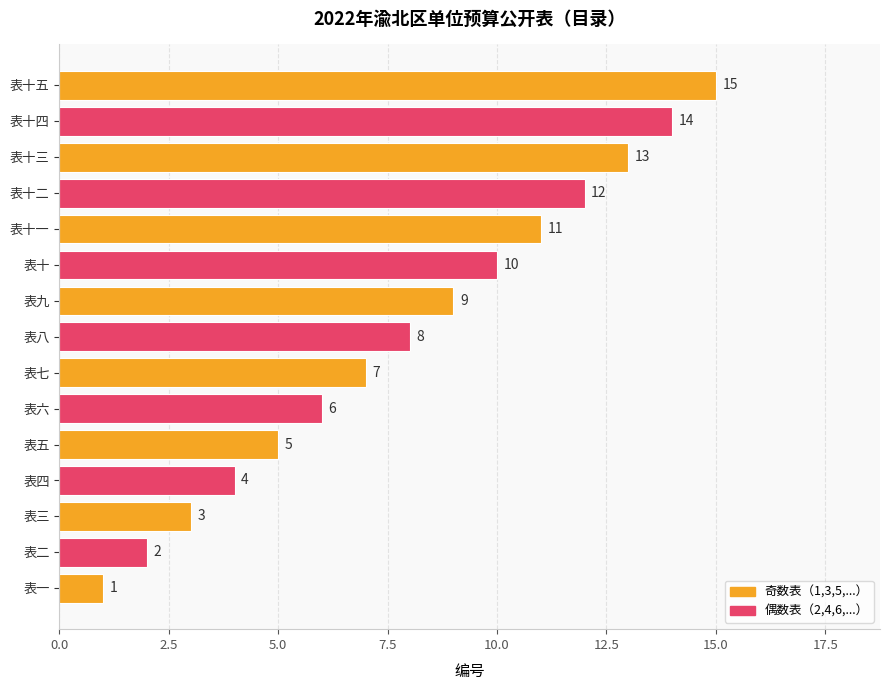

How many values are below 8?

7